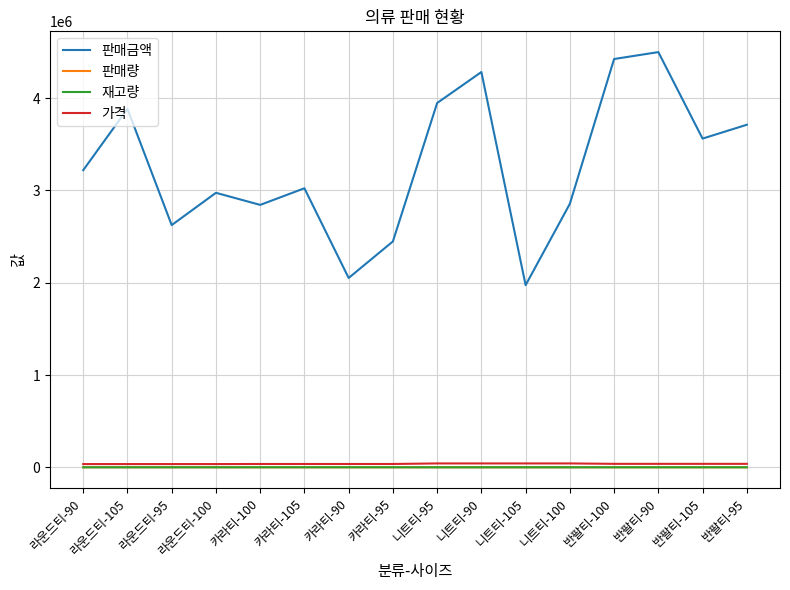

The value of 판매금액 at 니트티-105 is 526121. True or false?

False